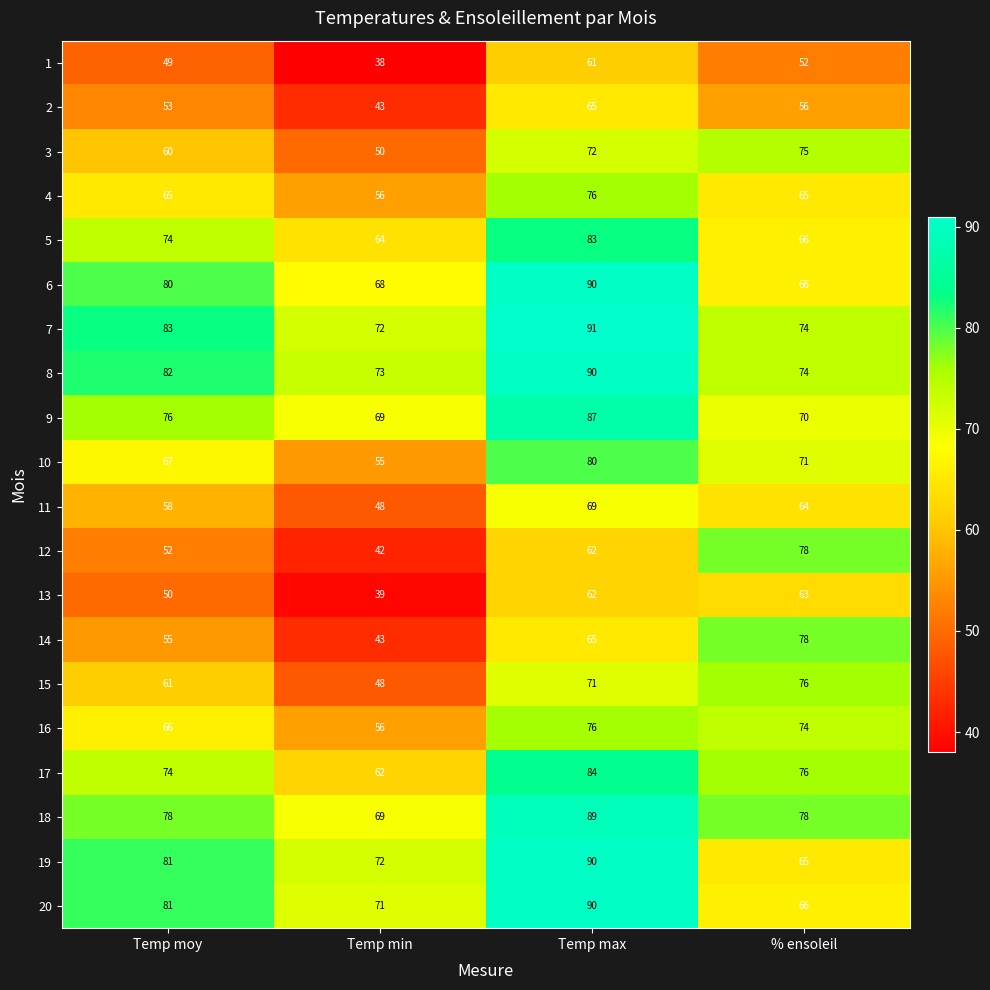

How many 5 values are between 66 and 83?

3